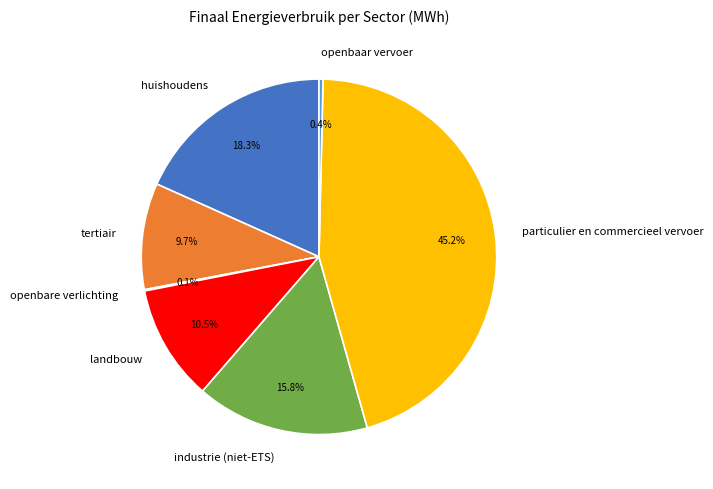

Which has a higher value, particulier en commercieel vervoer or openbaar vervoer?

particulier en commercieel vervoer